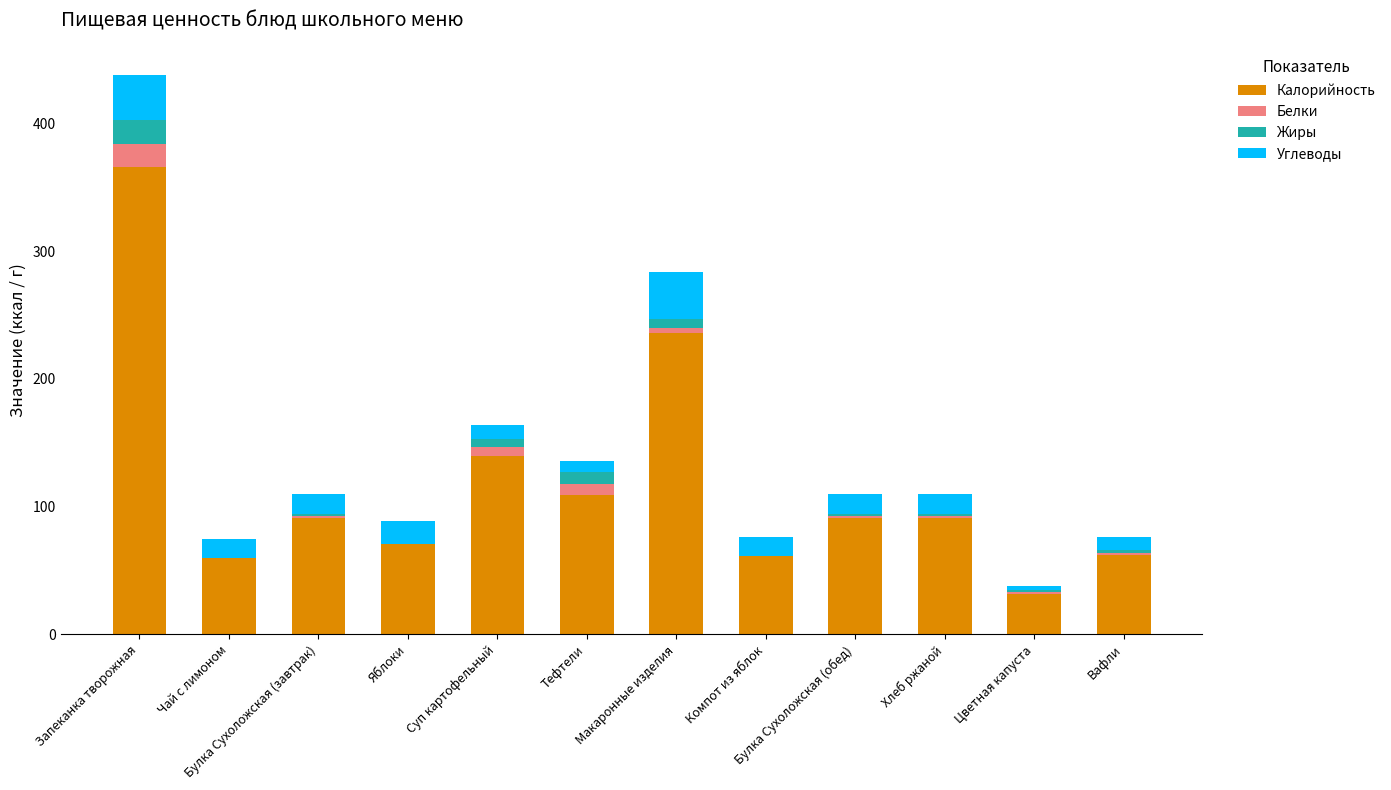

How many distinct data groups are displayed?

4